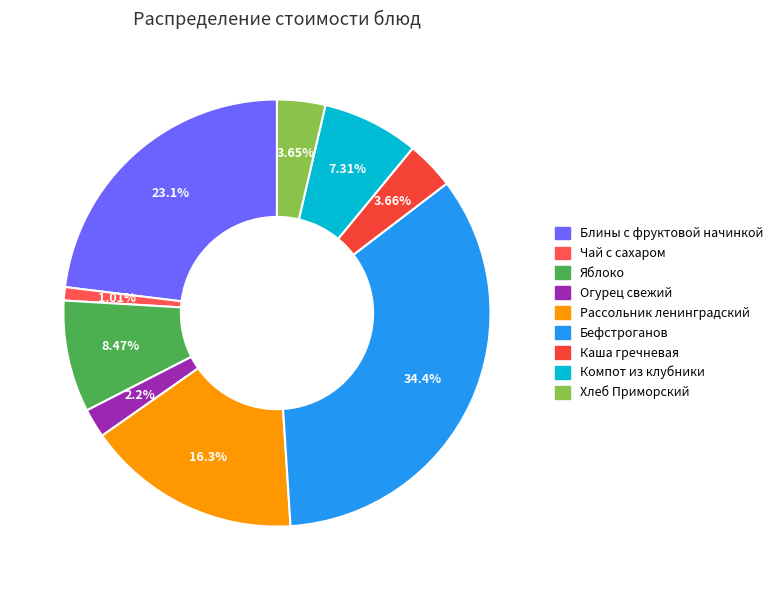

What percentage is the Яблоко slice, to the nearest percent?

8%